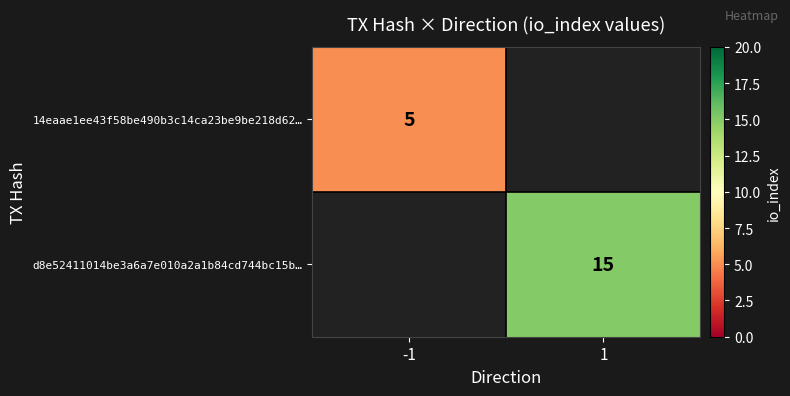

True or false: d8e52411014be3a6a7e010a2a1b84cd744bc15b… has a value of 15 at 1.

True